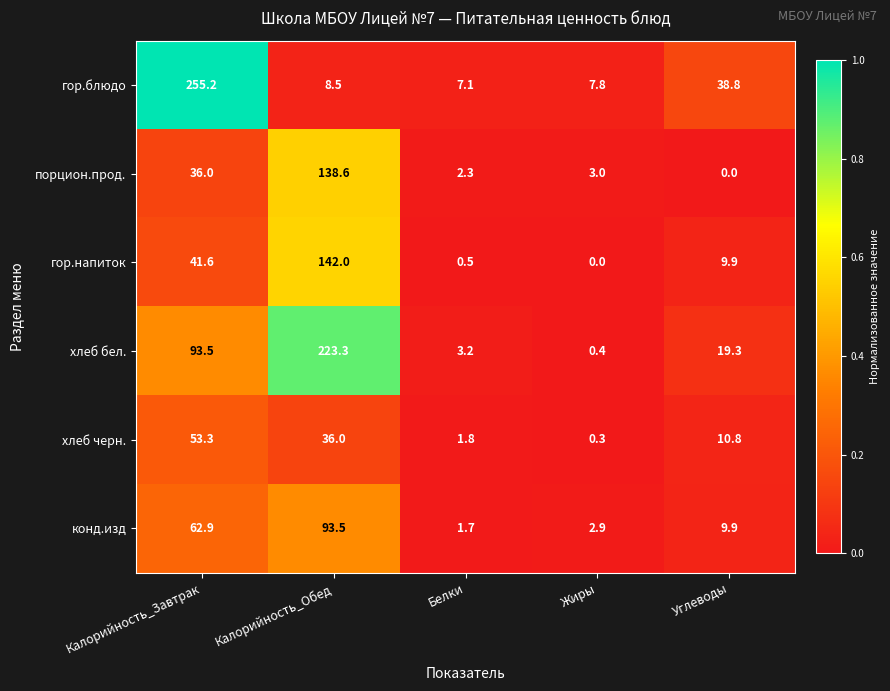

What is the lowest value of the конд.изд series?

1.7